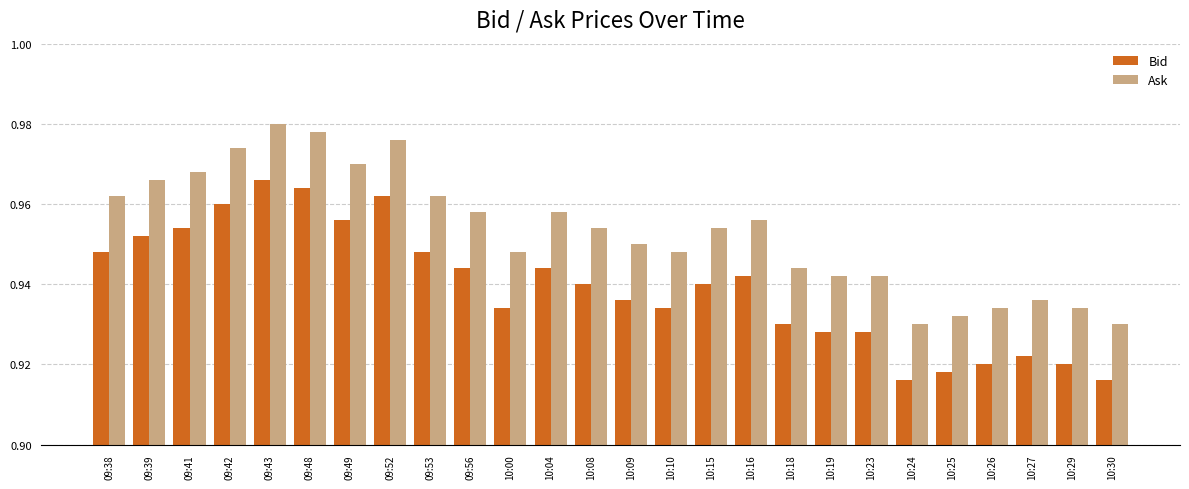

What is the total value across all series at 10:10?

1.9